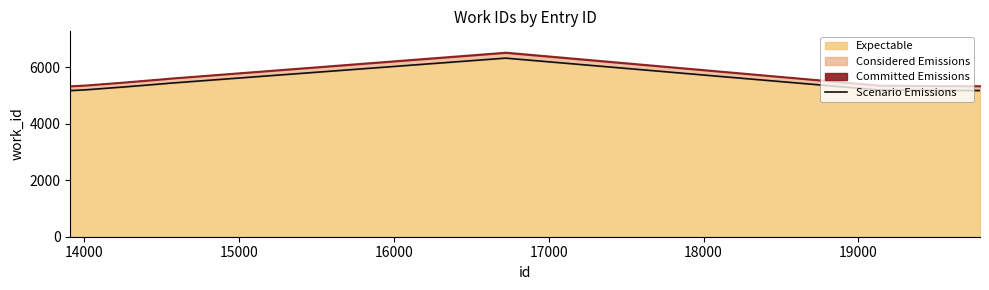

What is the minimum value for Expectable?

5175